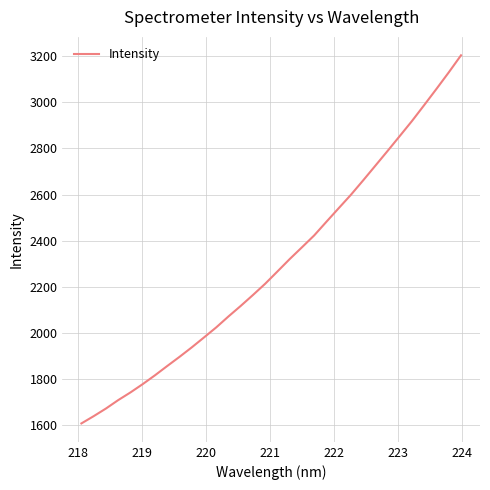

What is the maximum value shown in the chart?

3204.3